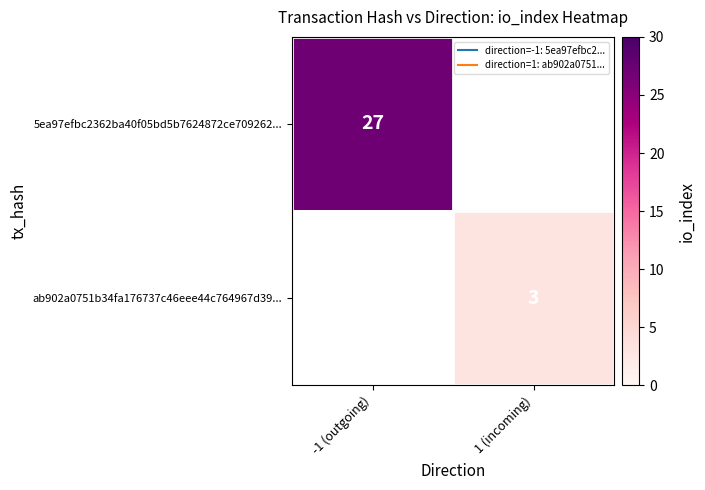

Is the value of 5ea97efbc2362ba40f05bd5b7624872ce709262... at -1 (outgoing) greater than the value of ab902a0751b34fa176737c46eee44c764967d39... at 1 (incoming)?

Yes